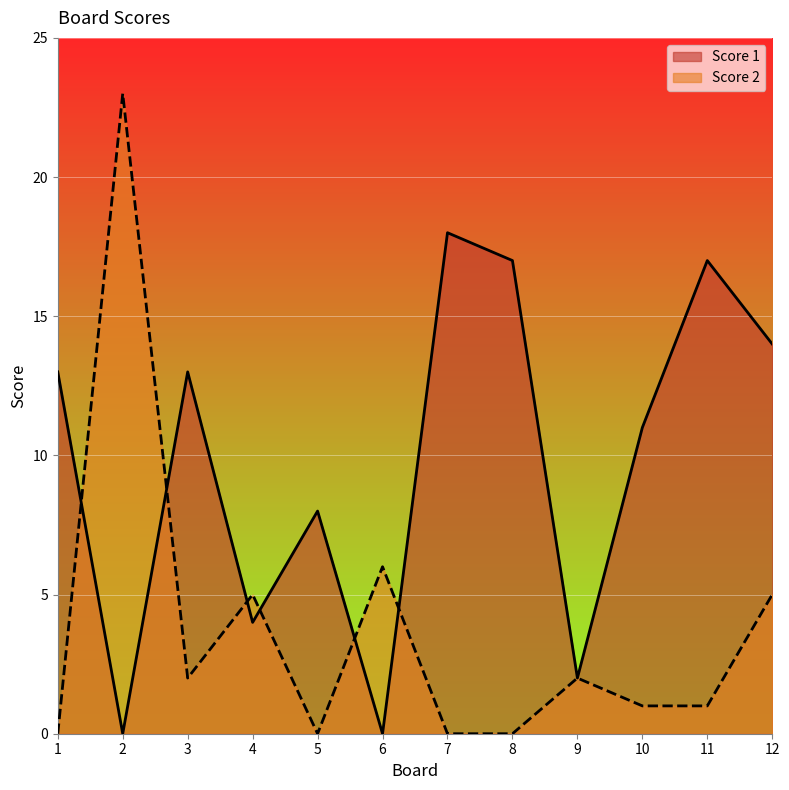

At which category does Score 2 reach its first local peak?

2